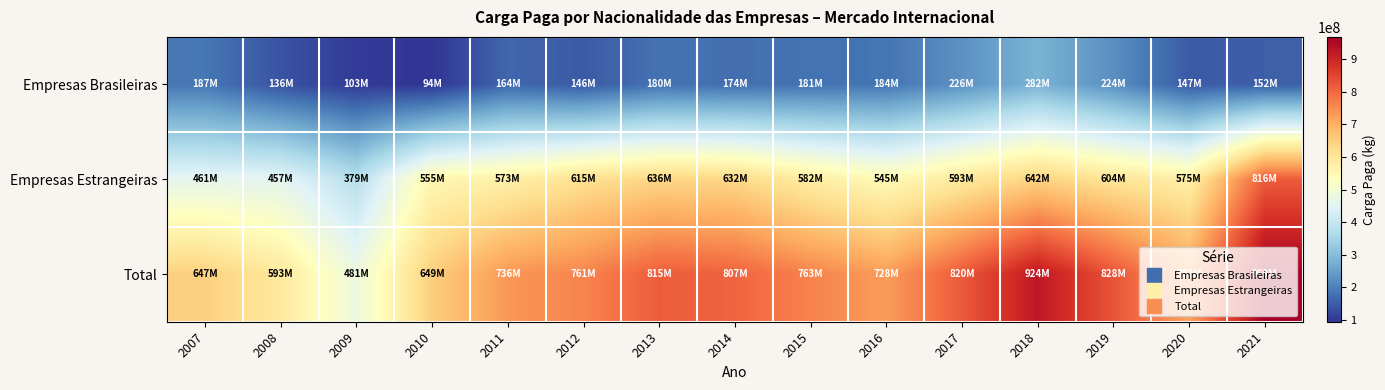

At which category is the sum across all series the highest?

2021